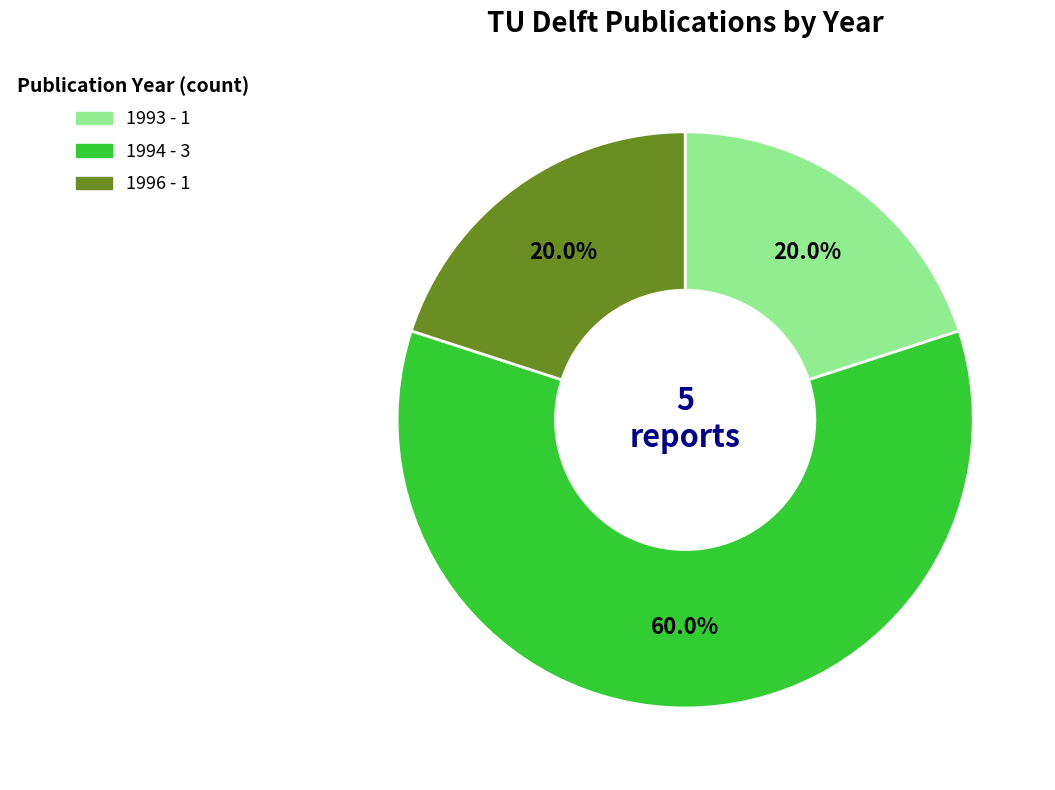

How many slices are in this pie chart?

3